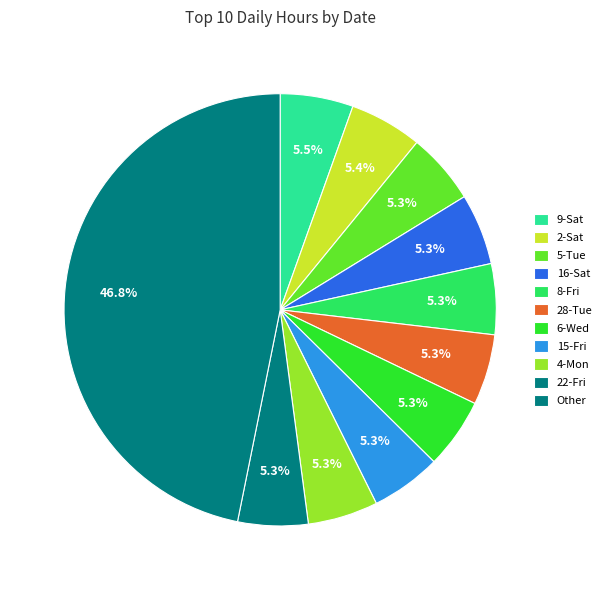

Is 15-Fri the majority of the pie?

No